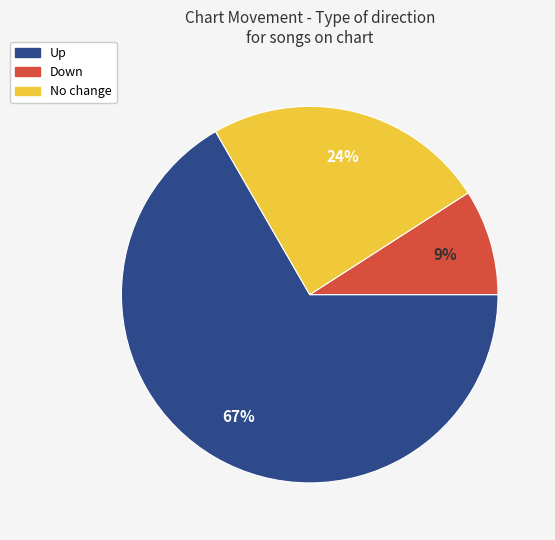

To the nearest percent, what is the average slice percentage?

33%